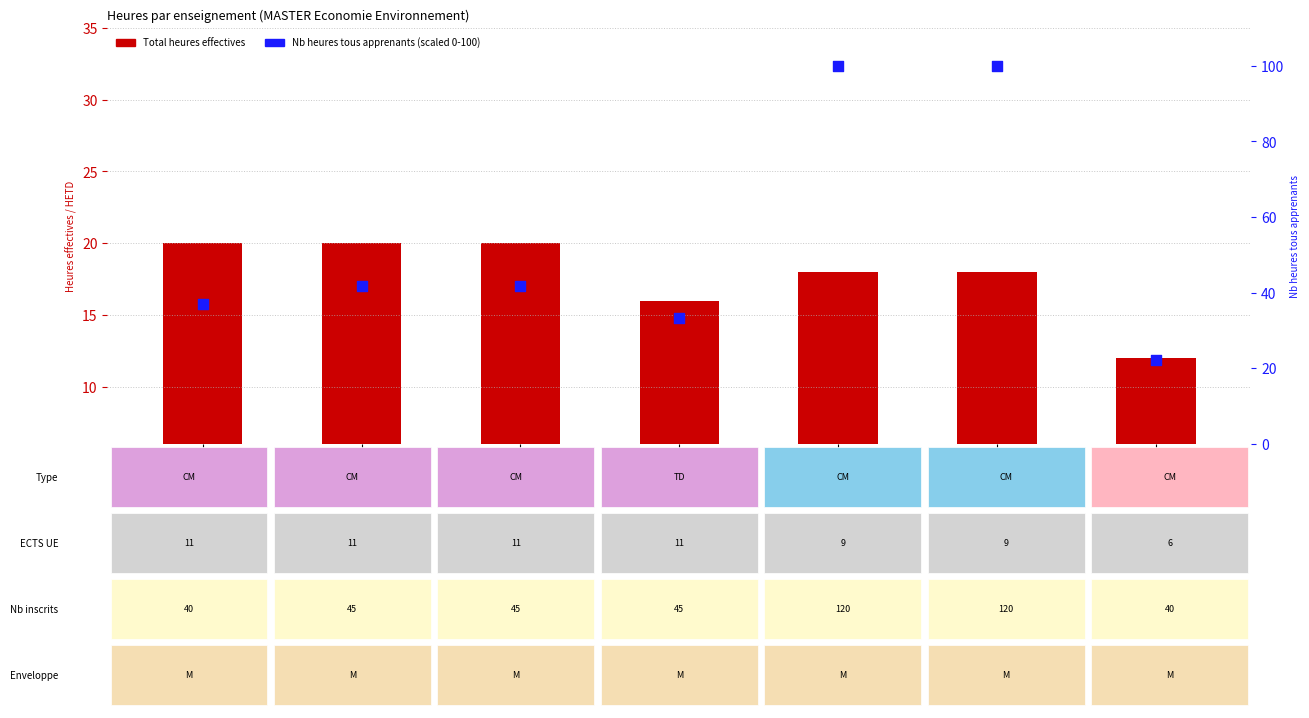

Which series has the largest total across all categories?

Nb heures tous apprenants (scaled)